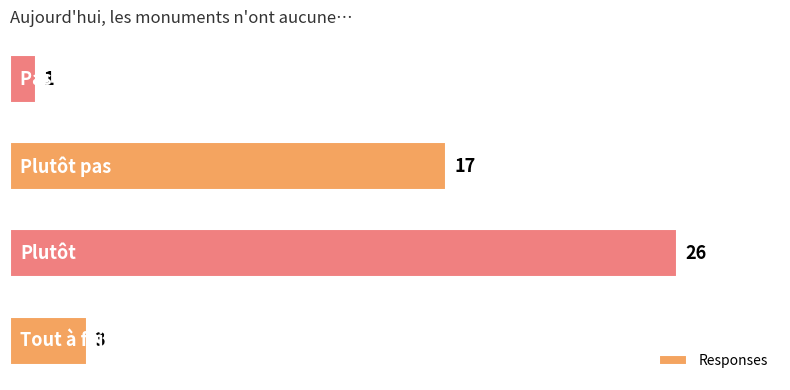

How many bars are there in total?

4